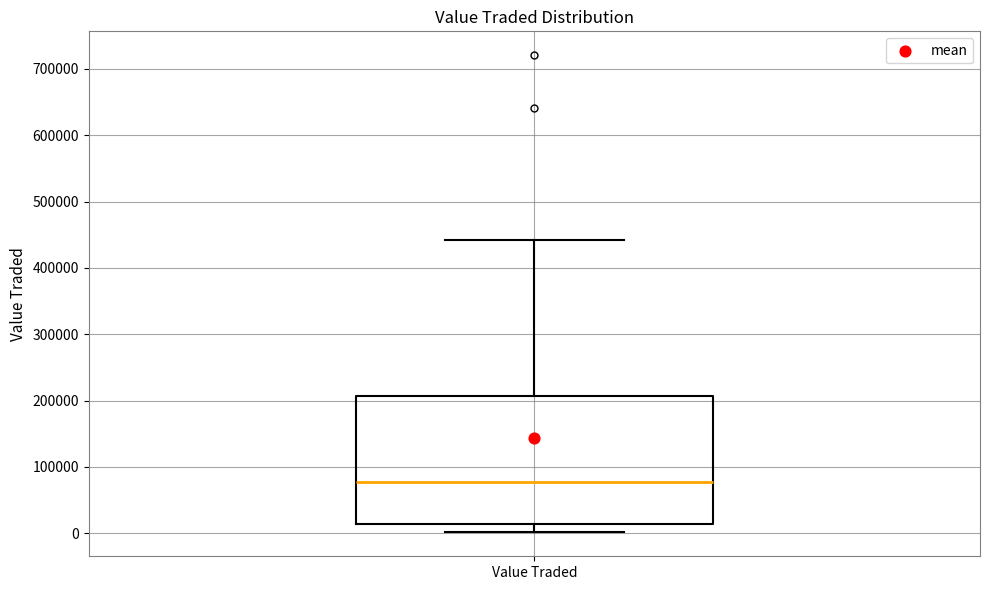

Read this box plot against the y-axis: the position of the median line, the range covered by the box, and the ends of both whiskers. The values are not printed on the chart, so give them approximately, as read against the axis.

median 80000, box 10000 to 210000, whiskers 0 to 440000